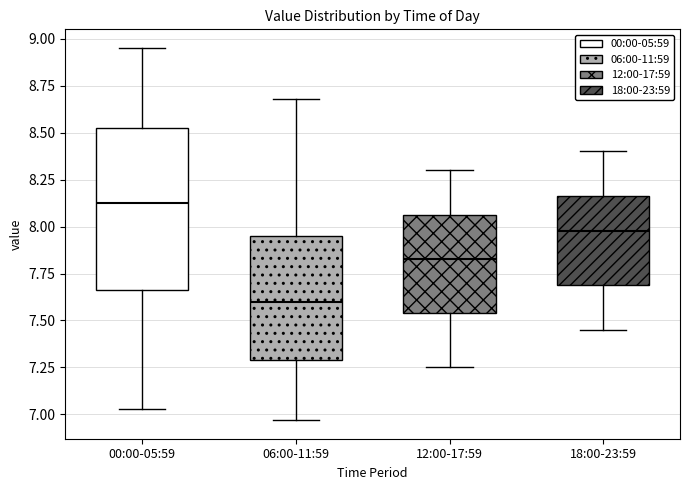

Which box is the tallest, from its lower edge to its upper edge?

00:00-05:59